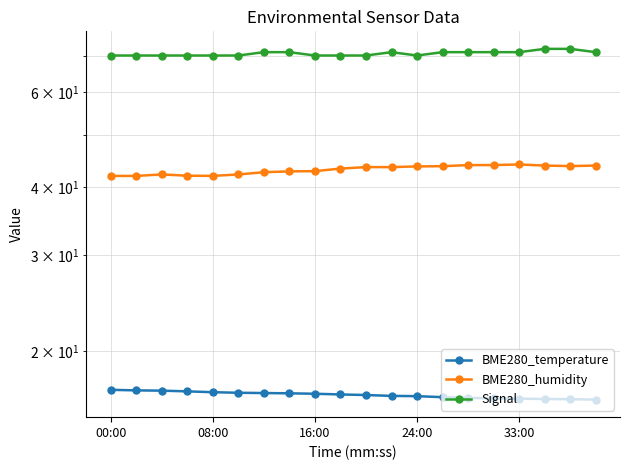

How many interior local valleys does the BME280_humidity series have?

2